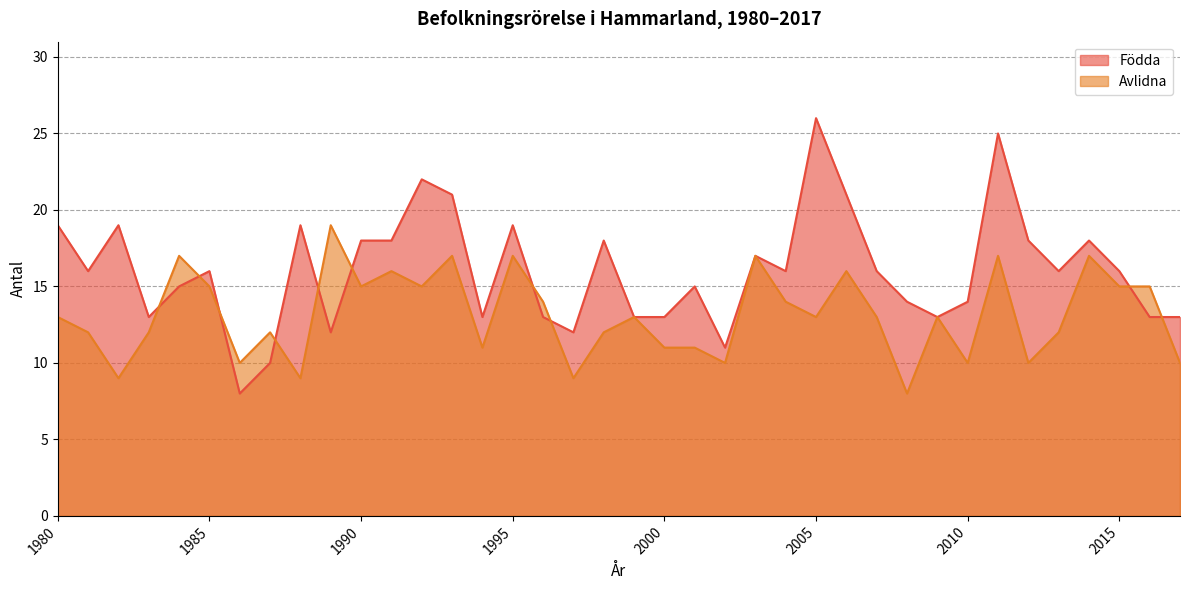

Which series has the widest spread of values?

Födda